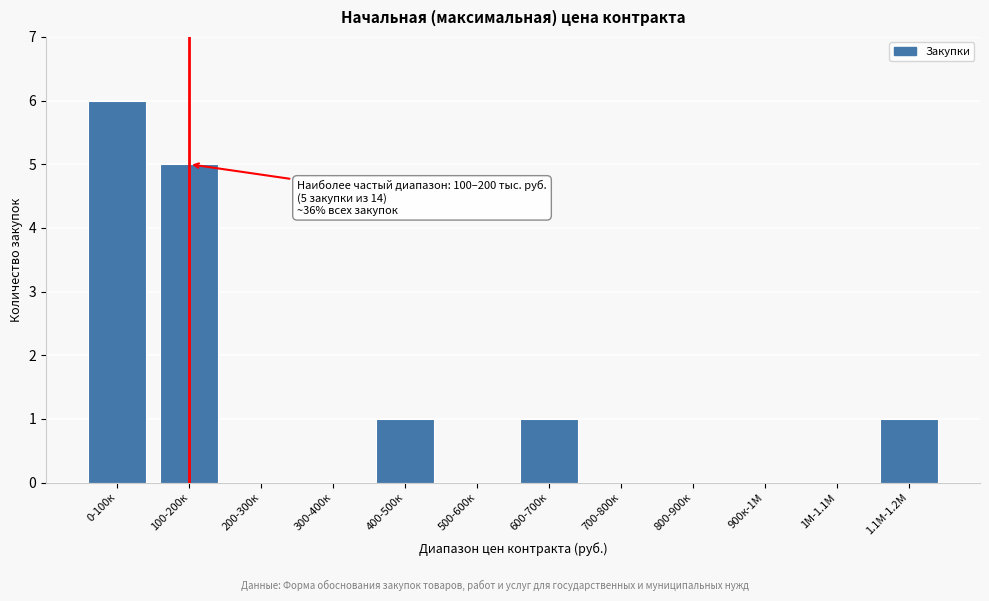

Reading left to right, list all the values displayed in this chart.

0-100к=6	100-200к=5	200-300к=0	300-400к=0	400-500к=1	500-600к=0	600-700к=1	700-800к=0	800-900к=0	900к-1М=0	1М-1.1М=0	1.1М-1.2М=1